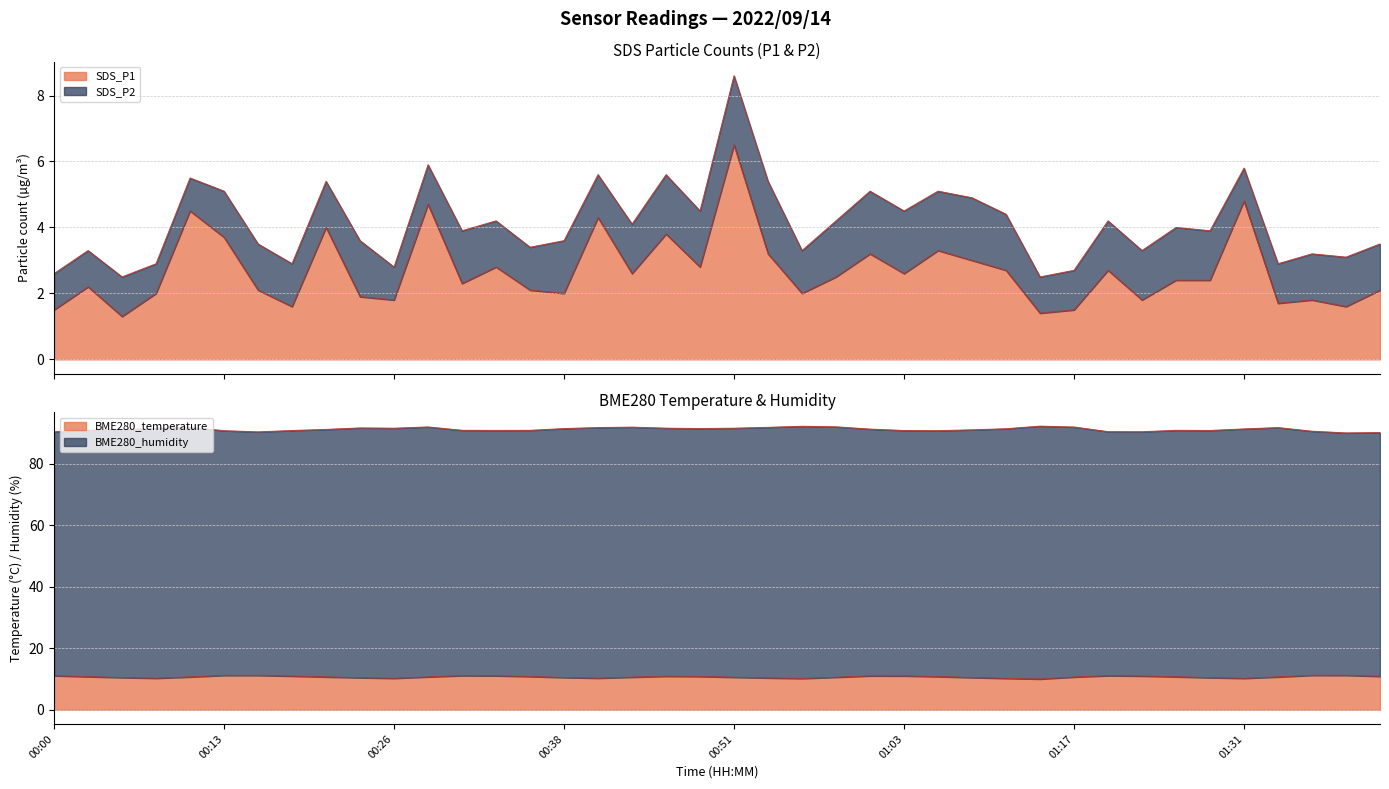

How many data points does each series have?

40